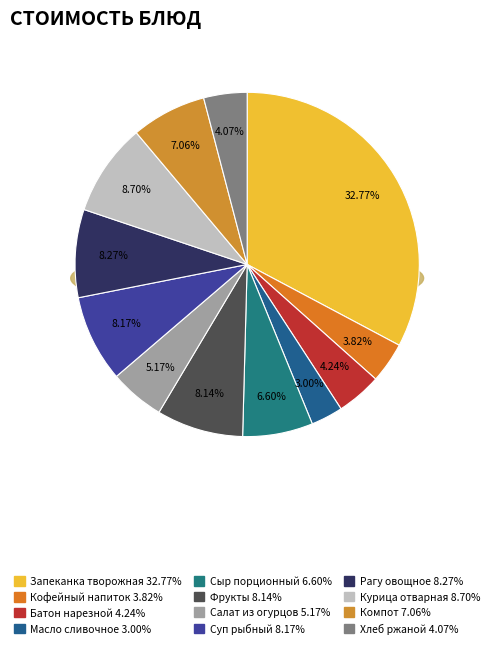

Is it true that Батон нарезной is 1% of the pie?

False